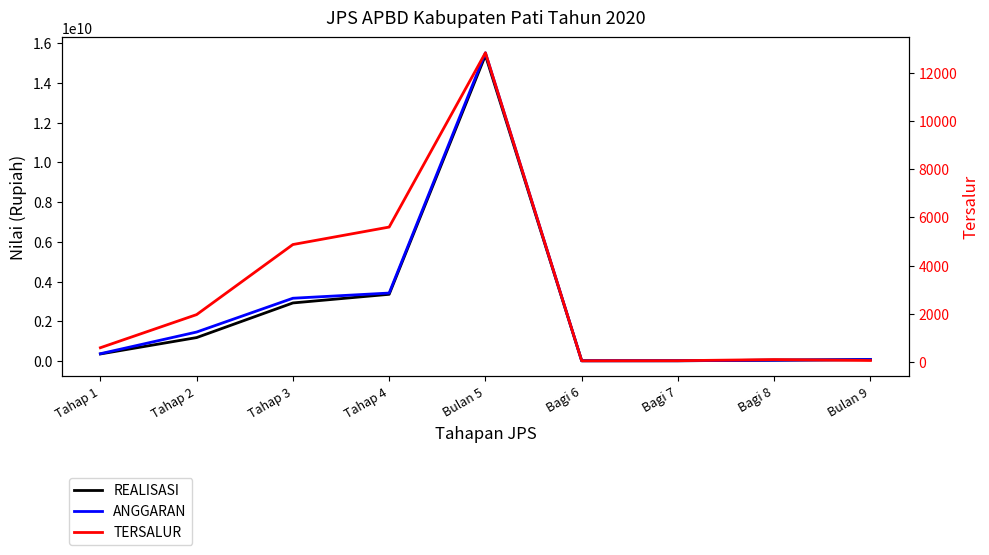

How many data points in REALISASI are above 353400000?

4